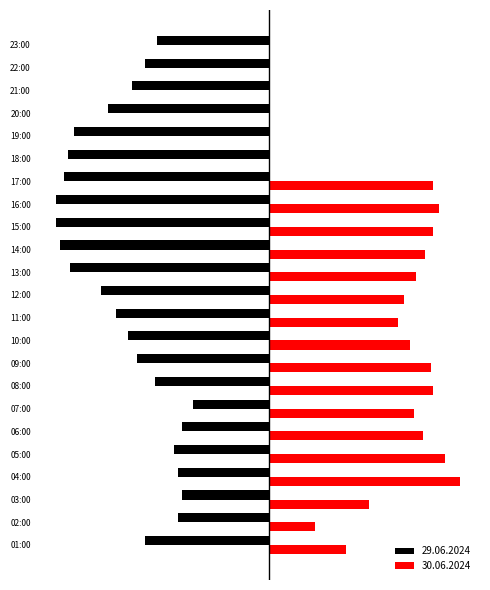

What is the difference between the maximum and minimum values in the 30.06.2024 series?

92